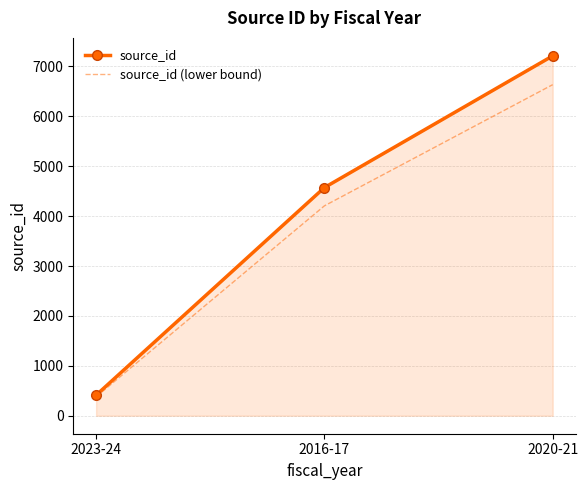

How many series are shown in this chart?

2